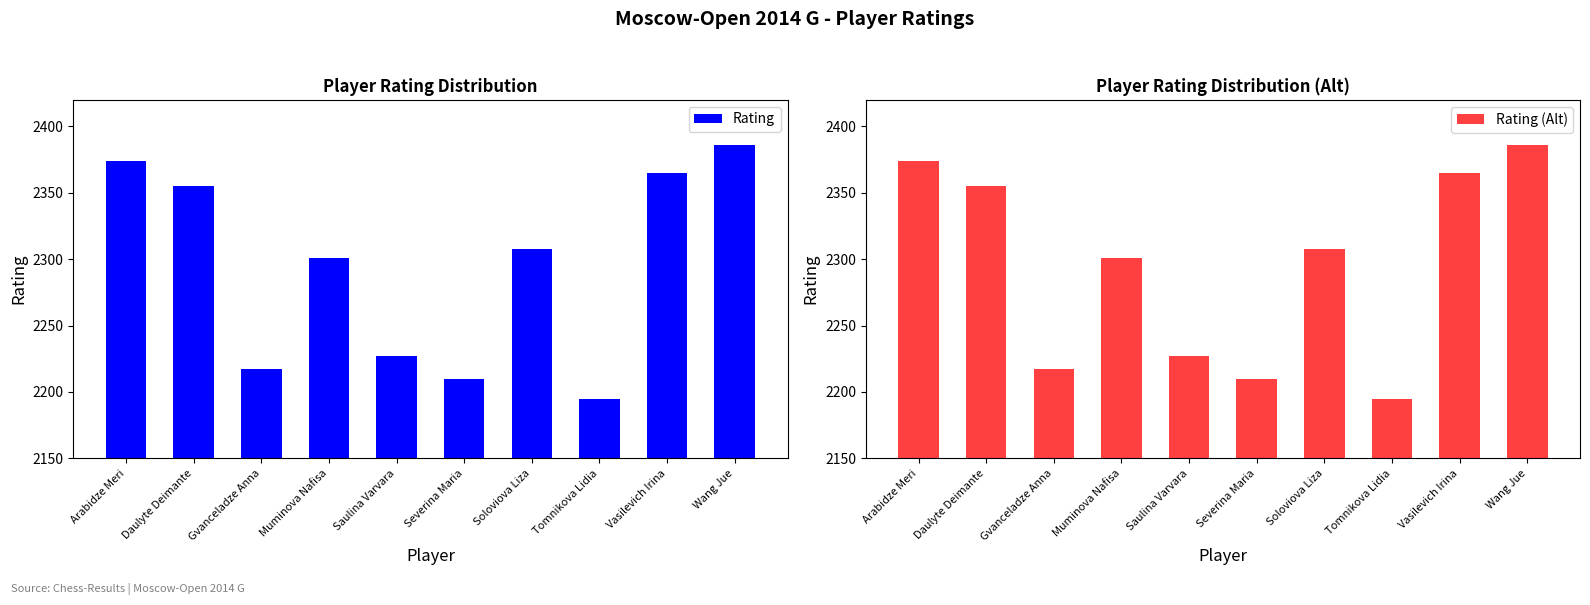

True or false: Rating has a value of 2374 at Arabidze Meri.

True